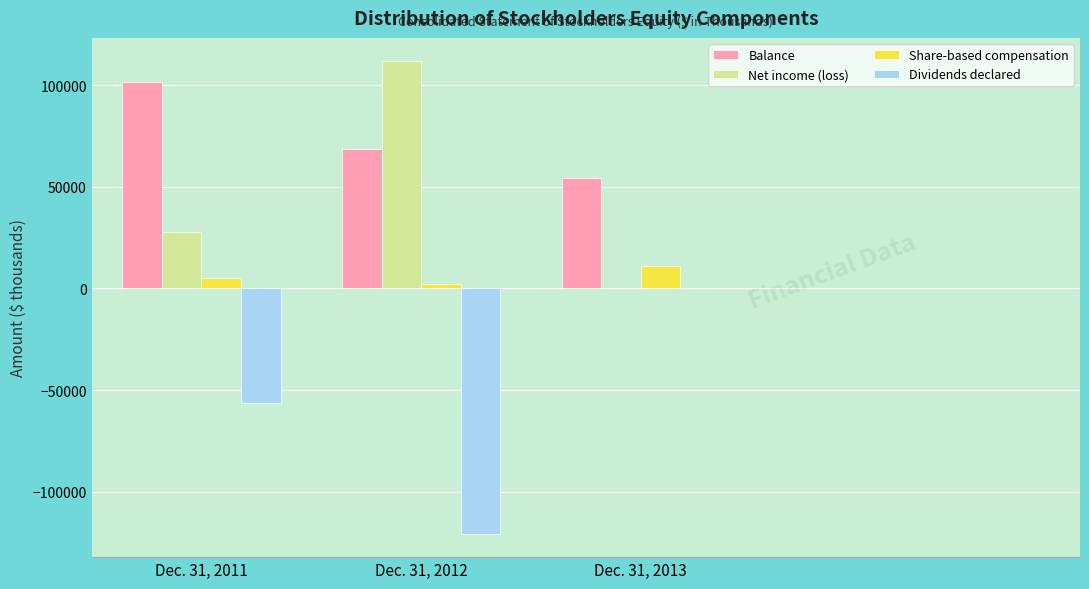

At which label does Share-based compensation reach its peak?

Dec. 31, 2013